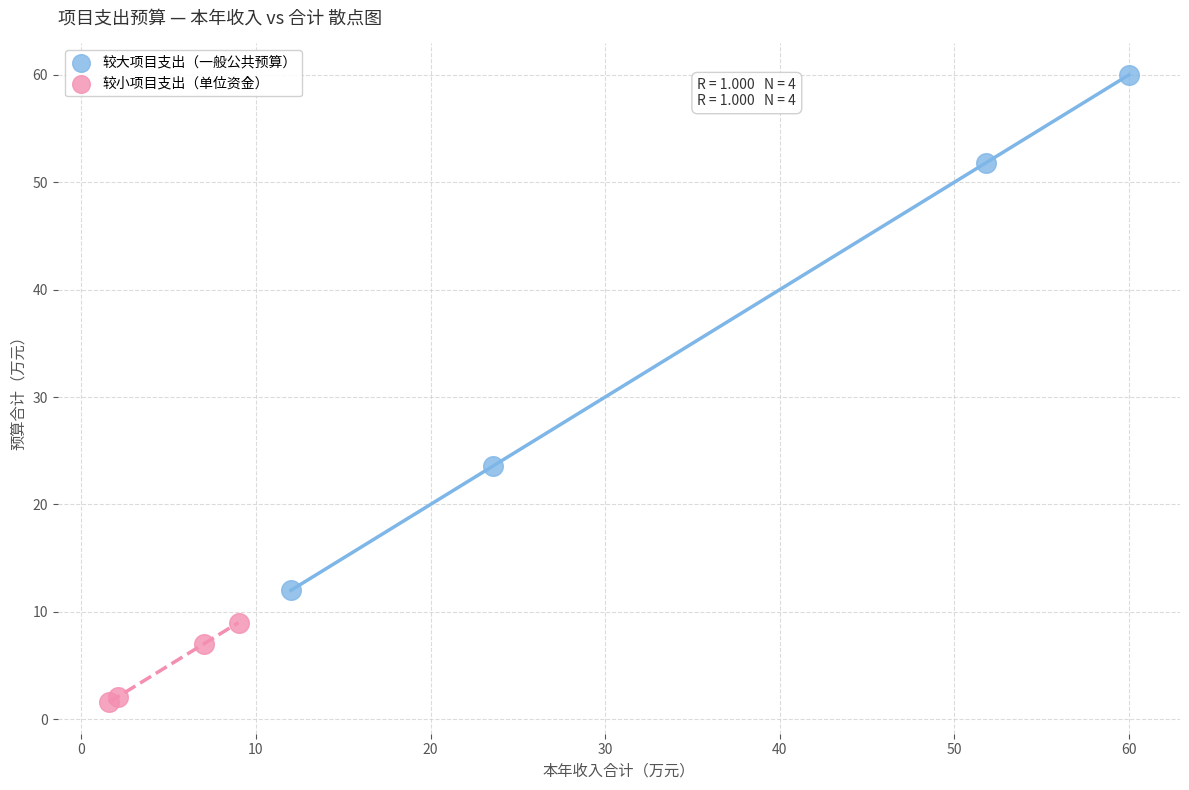

Which series has the widest spread of Y values?

较大项目支出（一般公共预算）